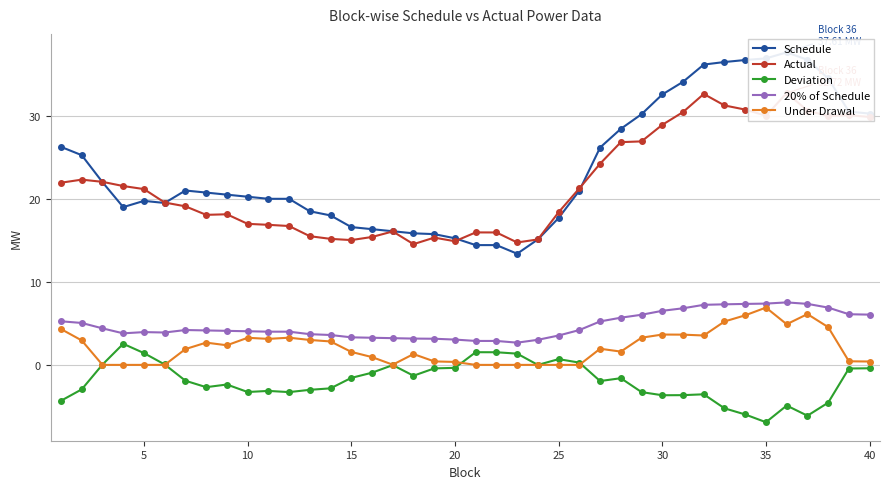

Is it true that 20% of Schedule equals 4.0 at 10?

True